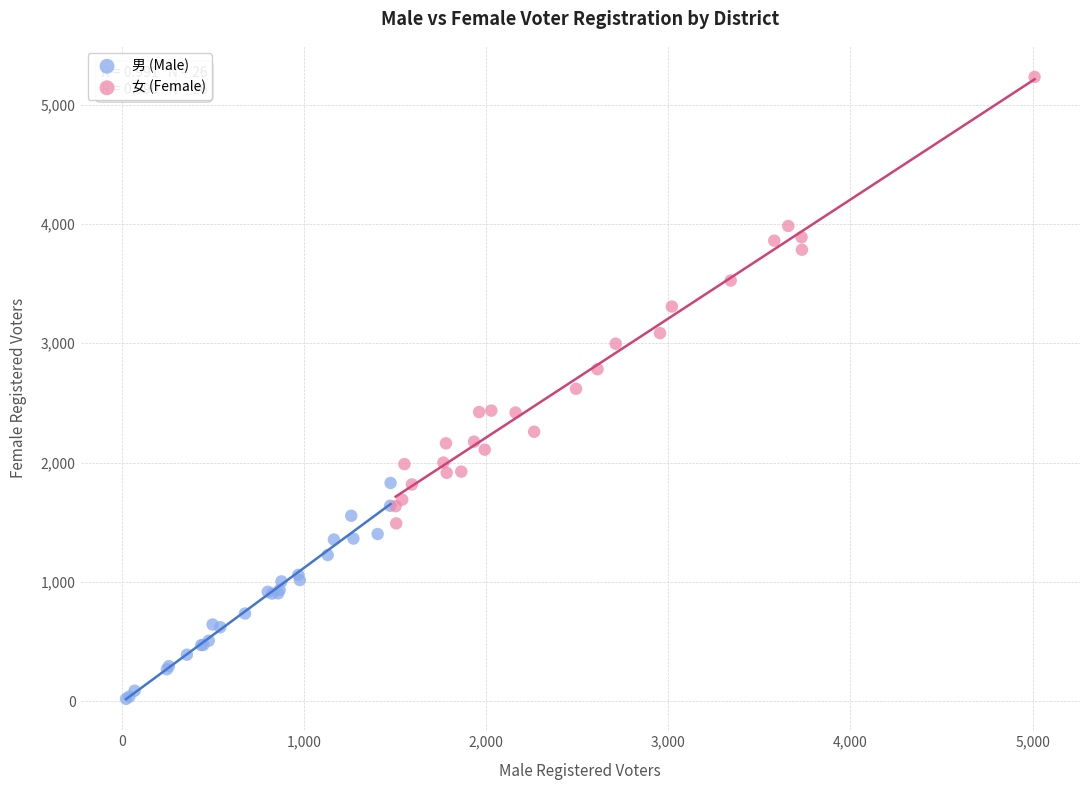

Which series reaches the minimum Y coordinate?

男 (Male)